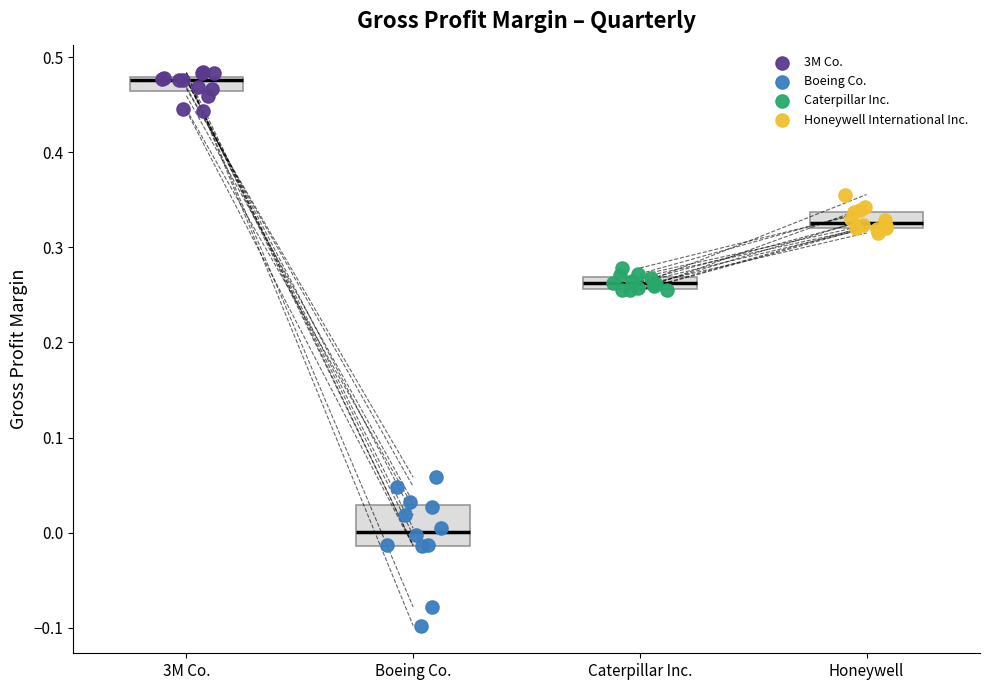

Which series contains the lowest Y value?

Boeing Co.